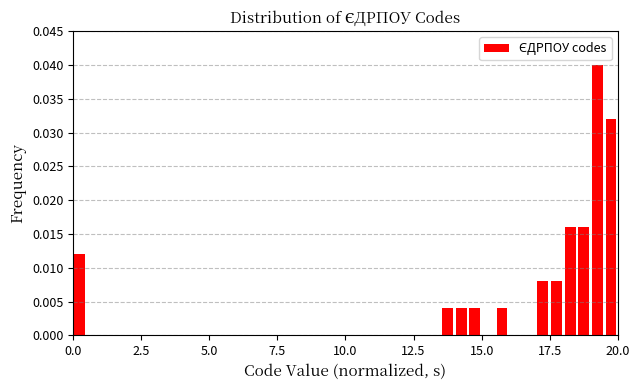

Around what value on the x-axis is the tallest bar? Give the approximate position of its centre, as read against the axis.

19.5